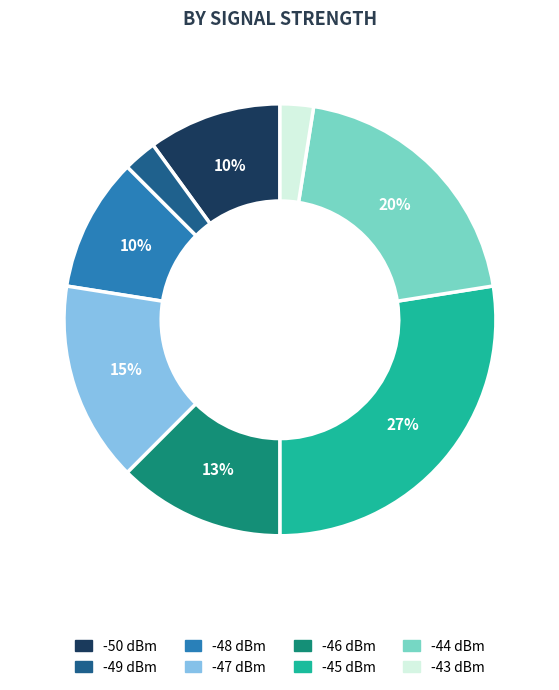

Is there a majority slice in this chart?

No